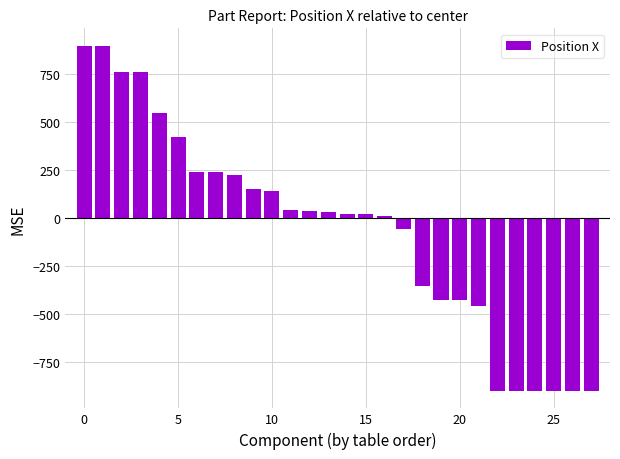

What is the difference between the maximum and minimum values?

1800